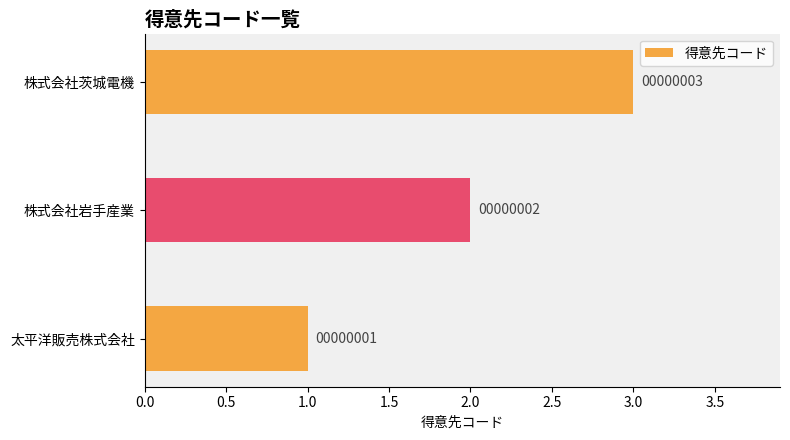

Does the chart contain any negative values?

No